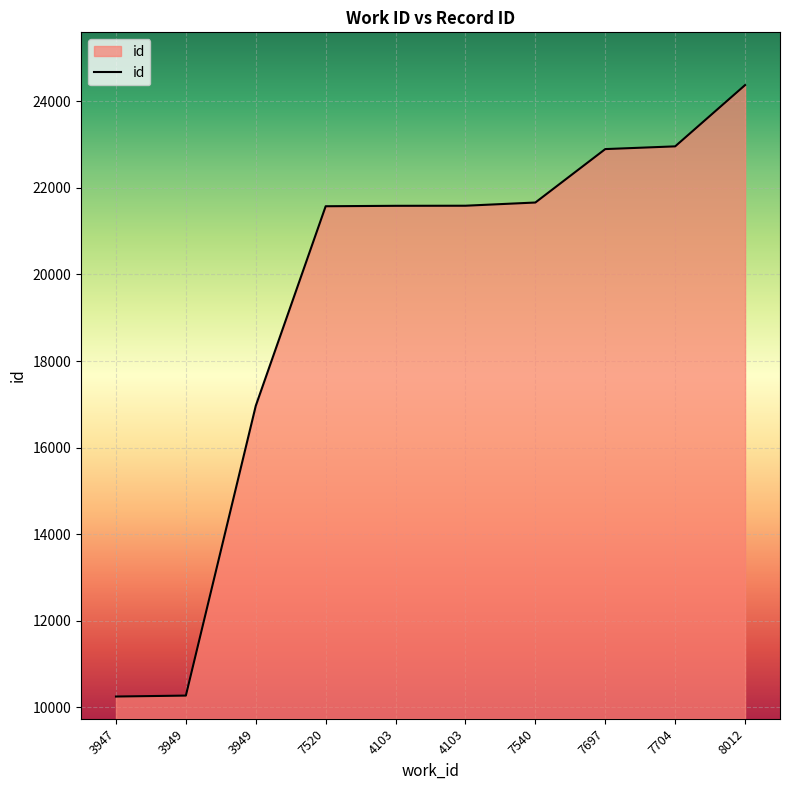

At which label is the value closest to 17312?

3949